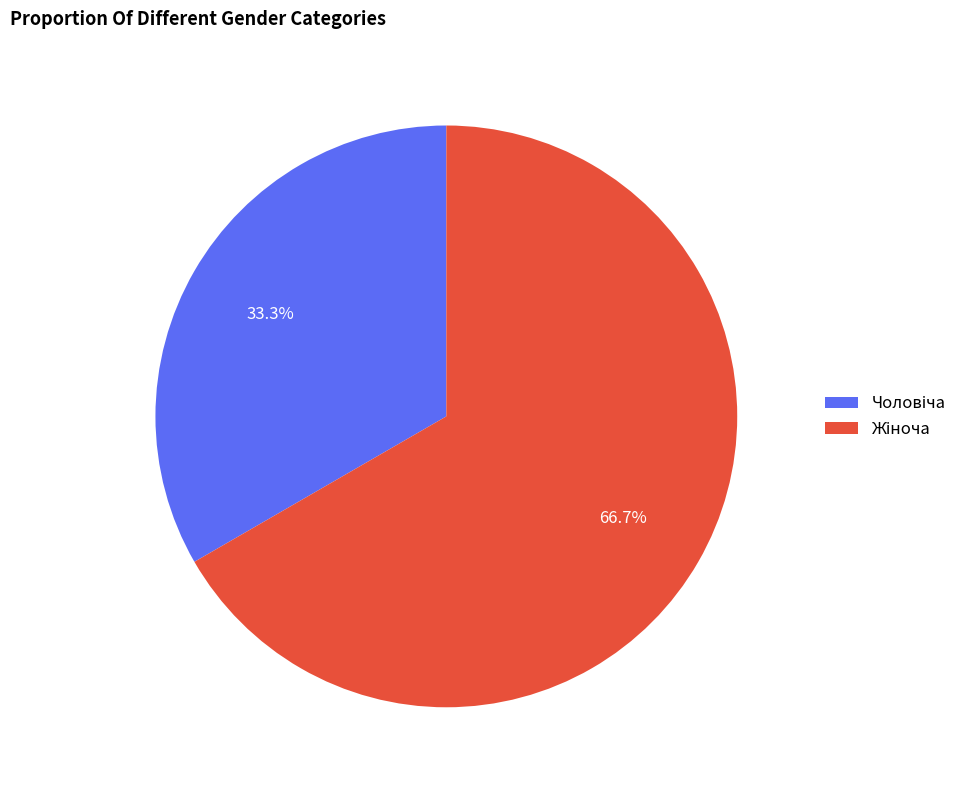

Is there a majority slice in this chart?

Yes